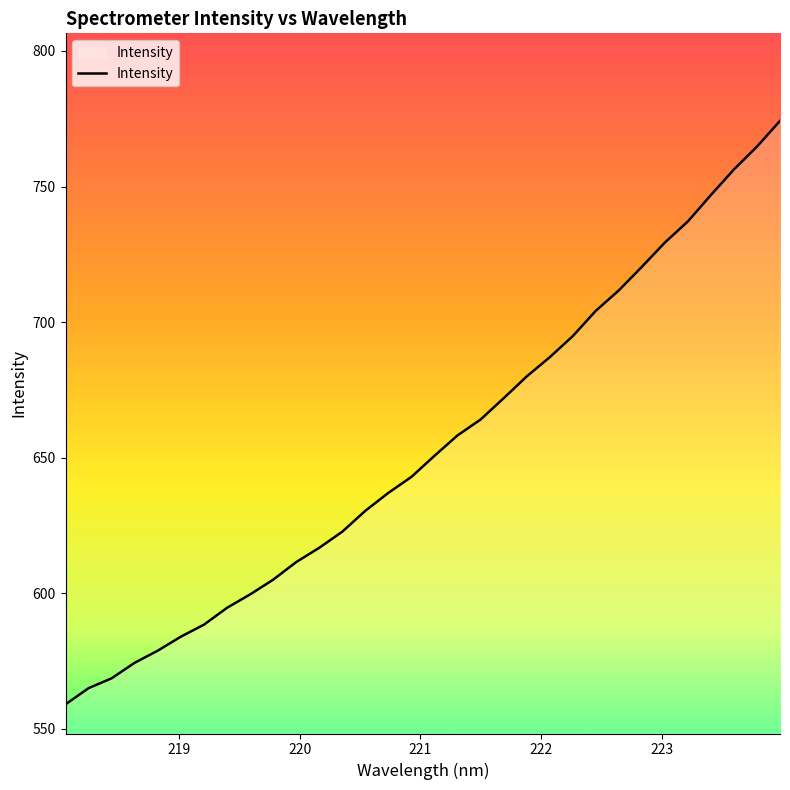

What is the smallest value displayed?

559.0